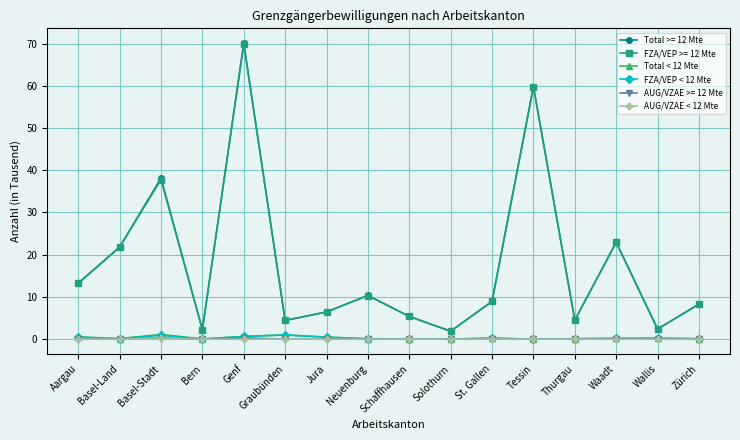

True or false: Total >= 12 Mte has a value of 6.4 at Jura.

True